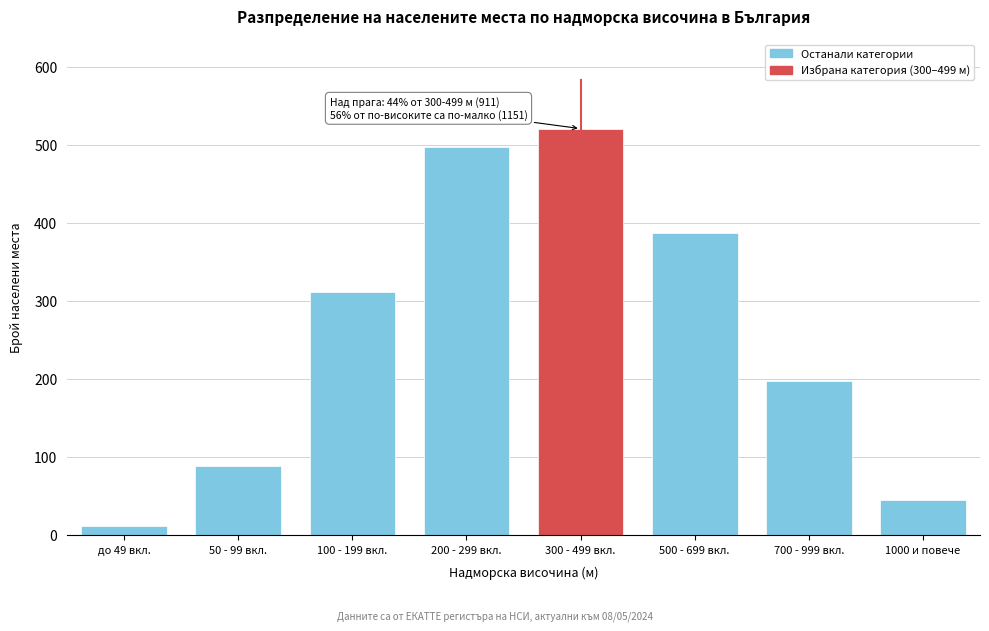

Reading left to right, transcribe all the data shown in this chart.

до 49 вкл.=12	50 - 99 вкл.=89	100 - 199 вкл.=312	200 - 299 вкл.=498	300 - 499 вкл.=521	500 - 699 вкл.=387	700 - 999 вкл.=198	1000 и повече=45